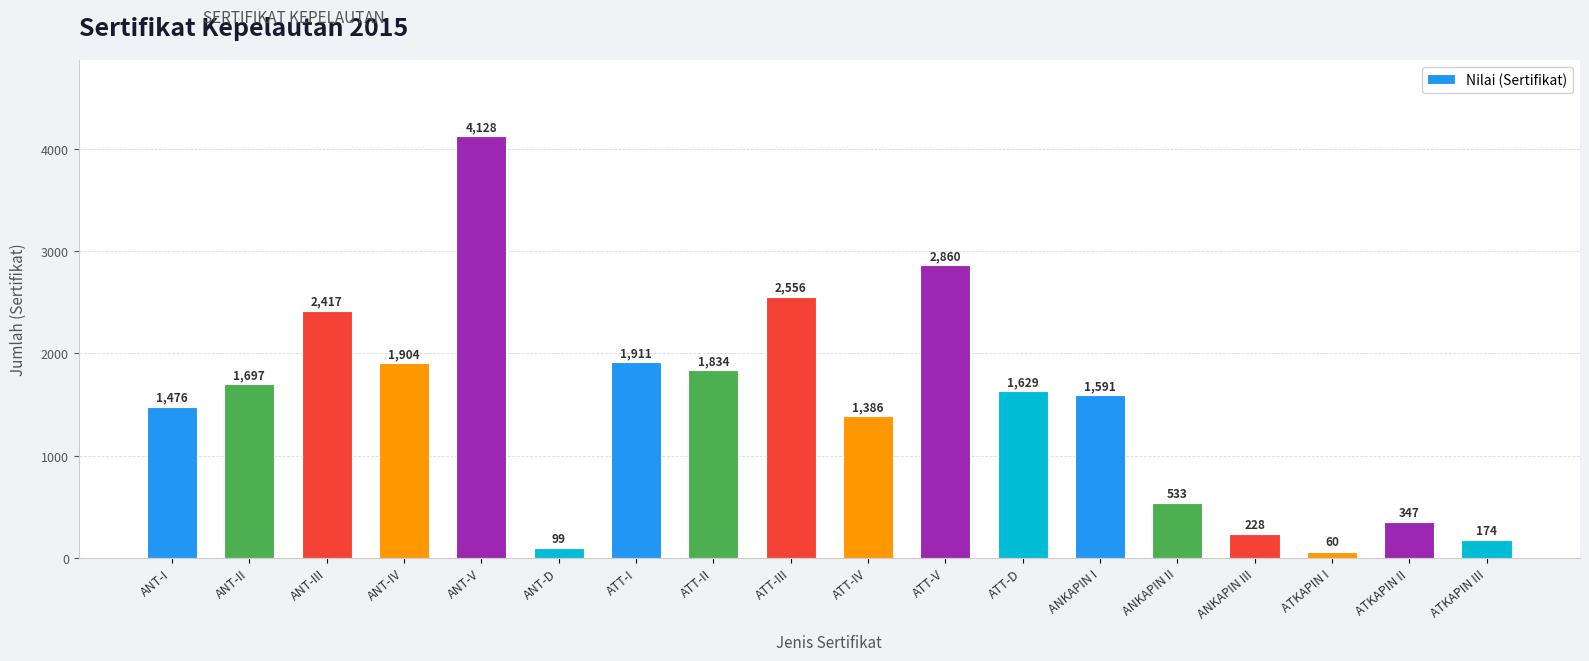

Which has a higher value, ANKAPIN II or ATT-III?

ATT-III